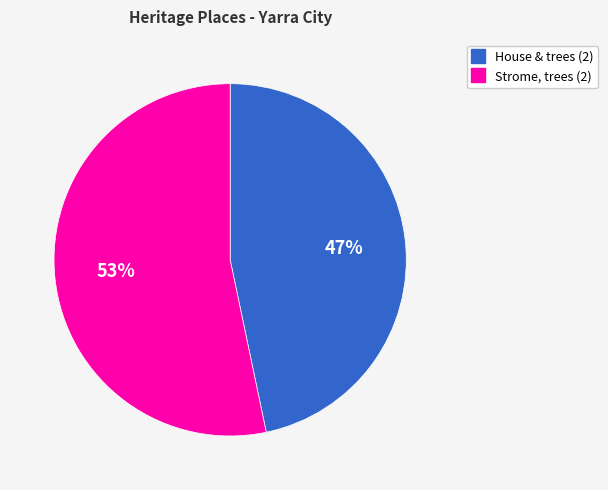

Which slice is the smallest?

House & trees (2)